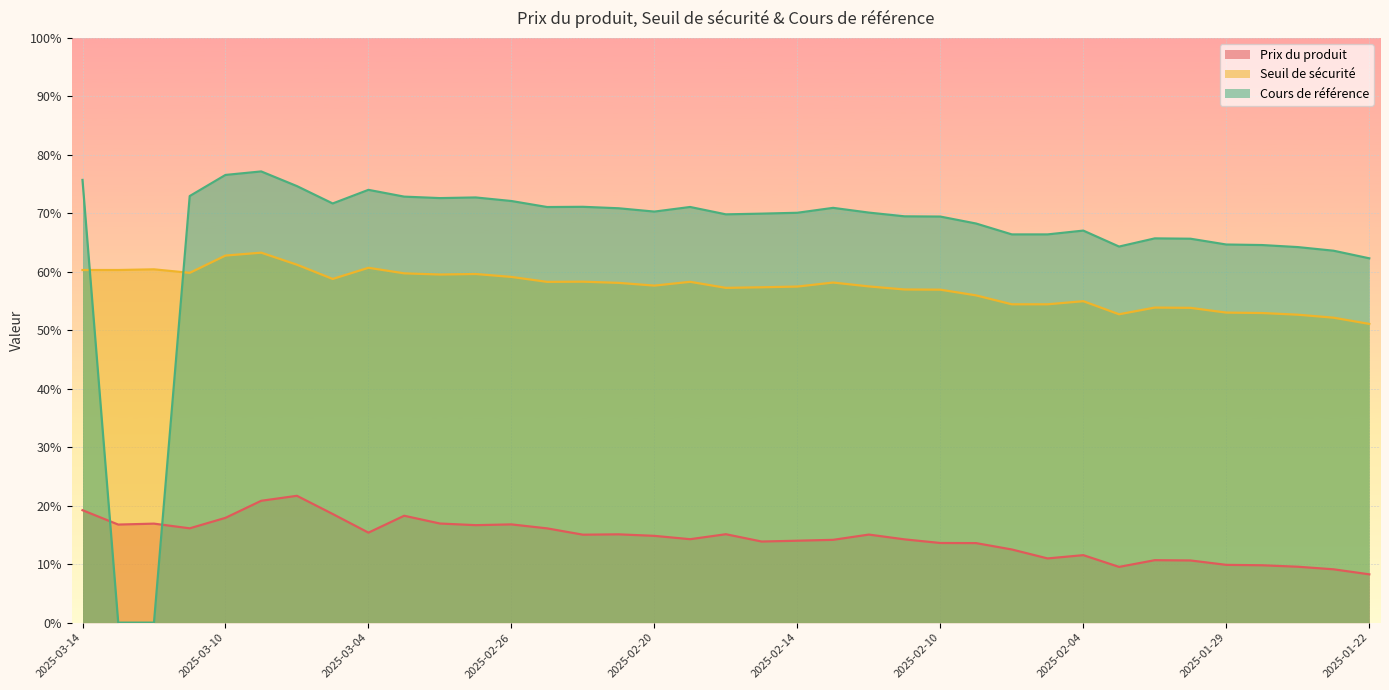

At how many categories does at least one series exceed 43?

37